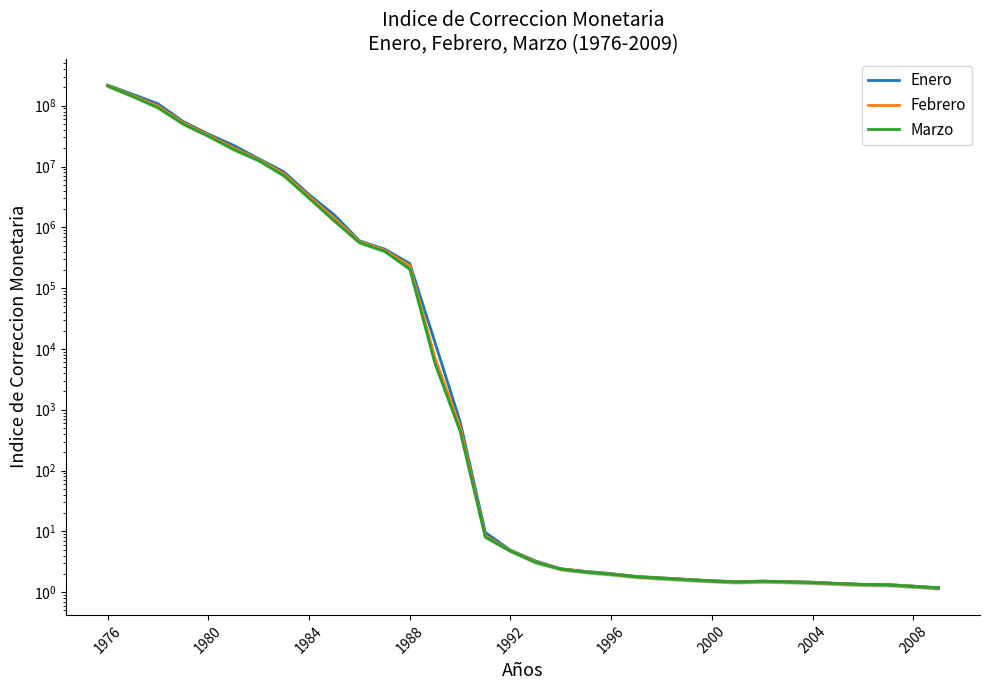

The Enero series shows 0.5 at 2004. True or false?

False